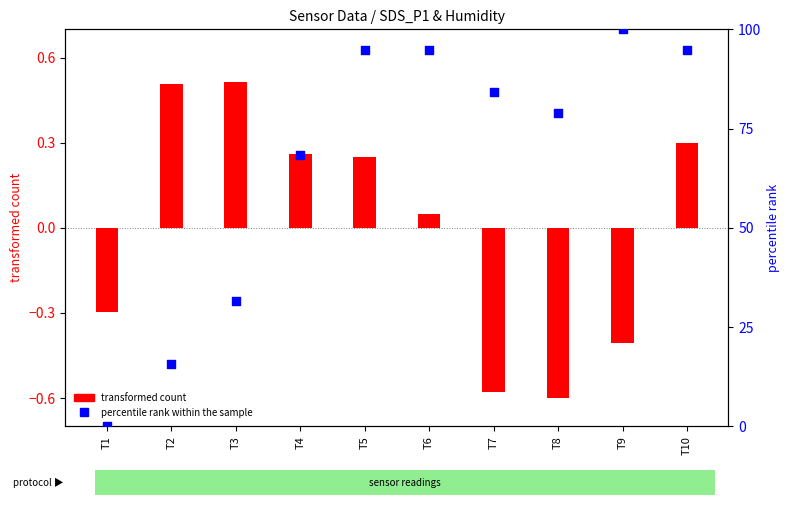

Which series contains the lowest Y value?

transformed count